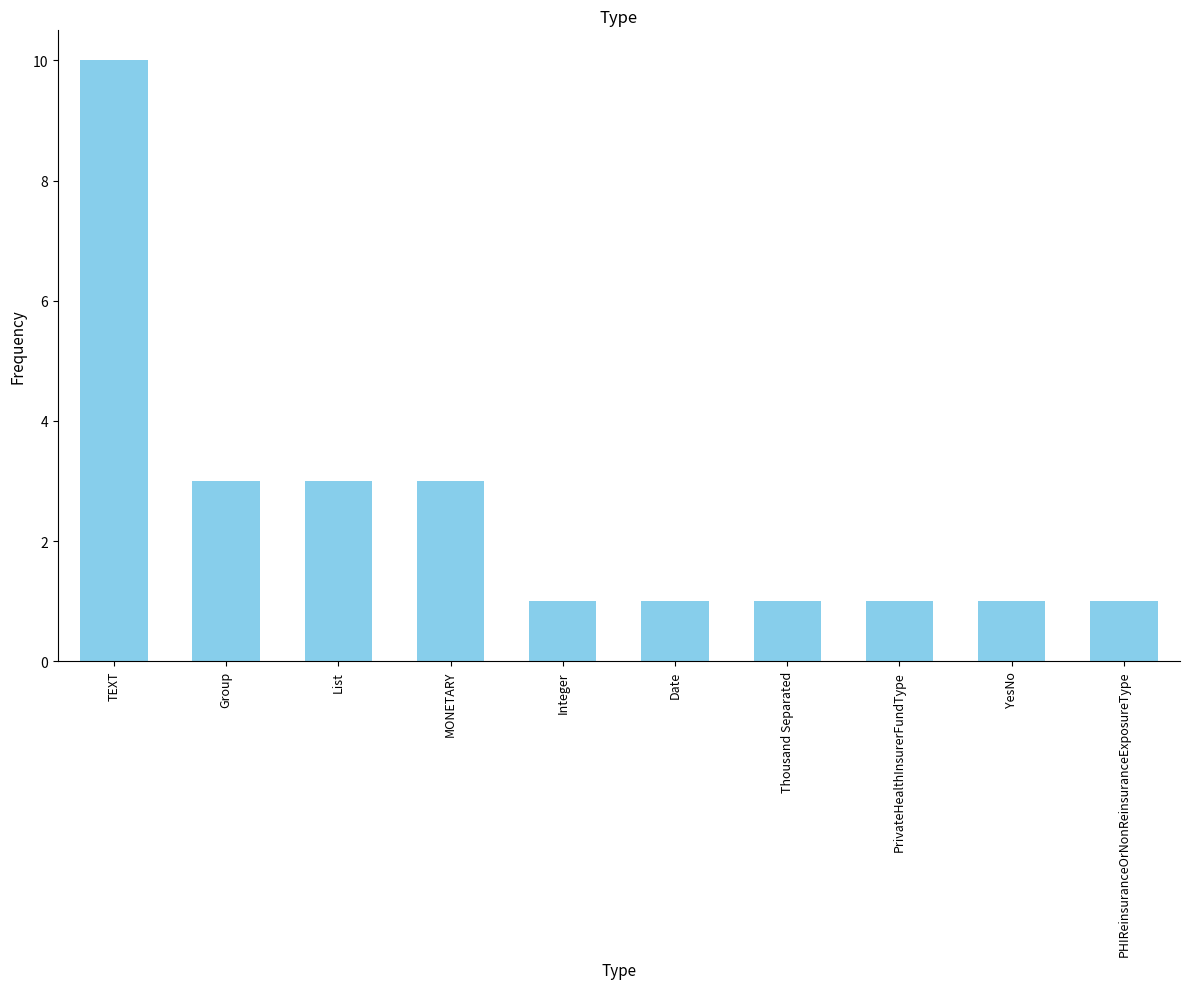

The chart shows a value of 1 at PrivateHealthInsurerFundType. True or false?

True